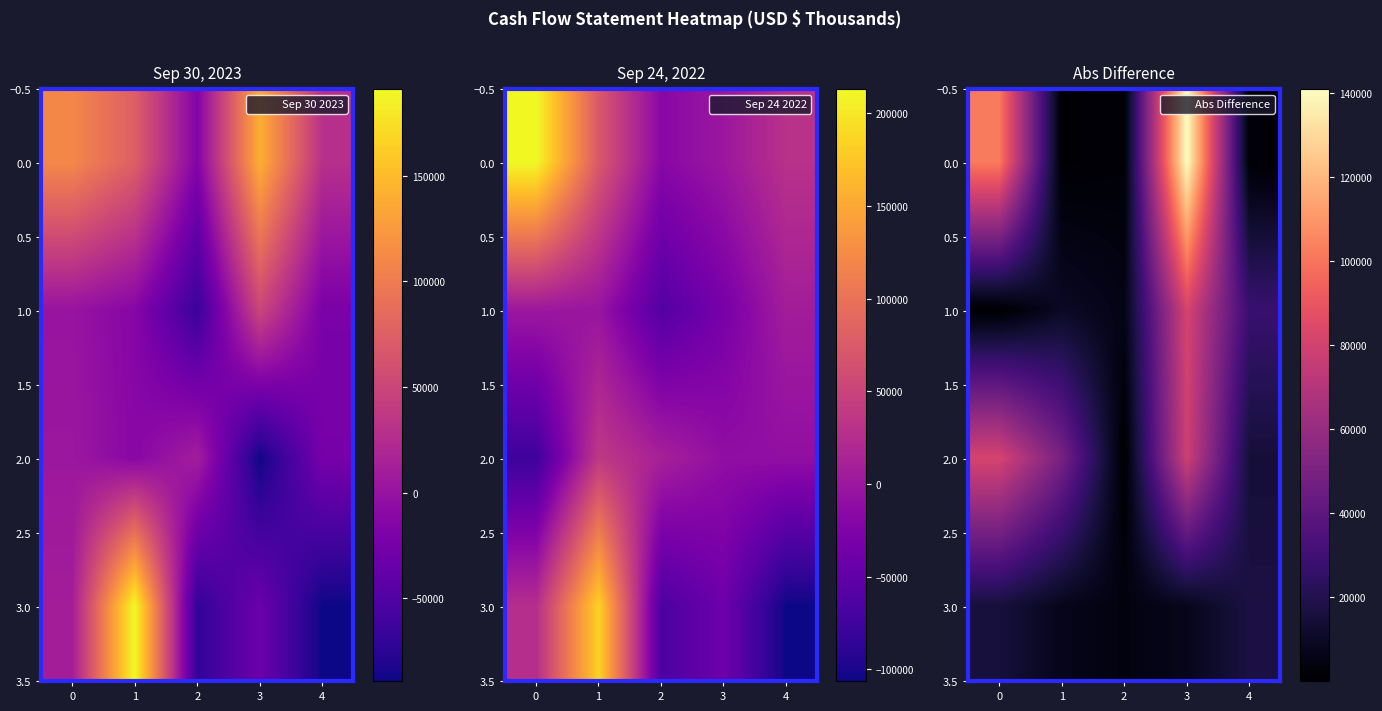

What is the lowest value of the 1.0 series?

32